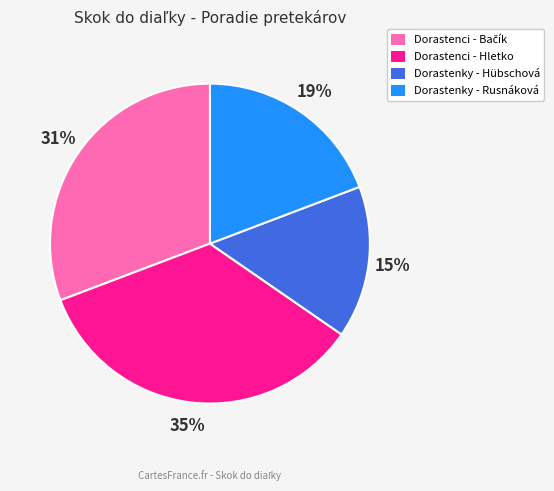

To the nearest percent, what percentage of the pie is Dorastenky - Rusnáková?

19%